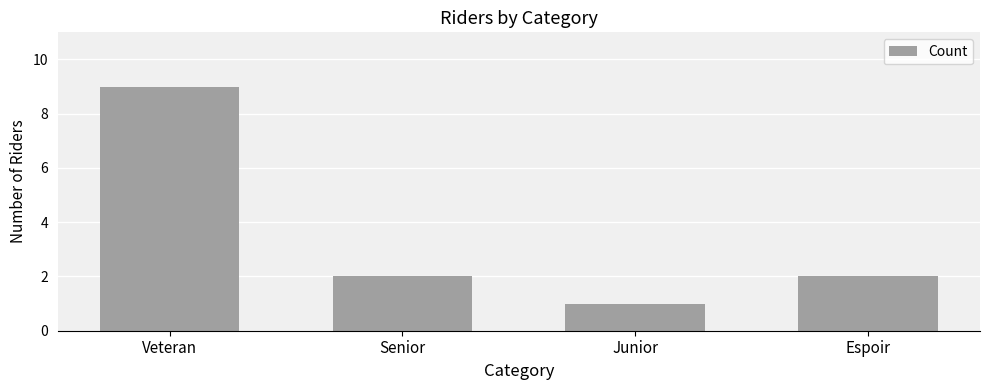

Reading left to right, what are all the values shown in this chart?

Veteran=9	Senior=2	Junior=1	Espoir=2